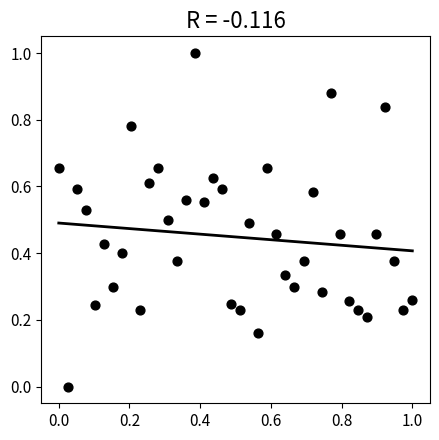

What is the range of X values (max minus min)?

1.0